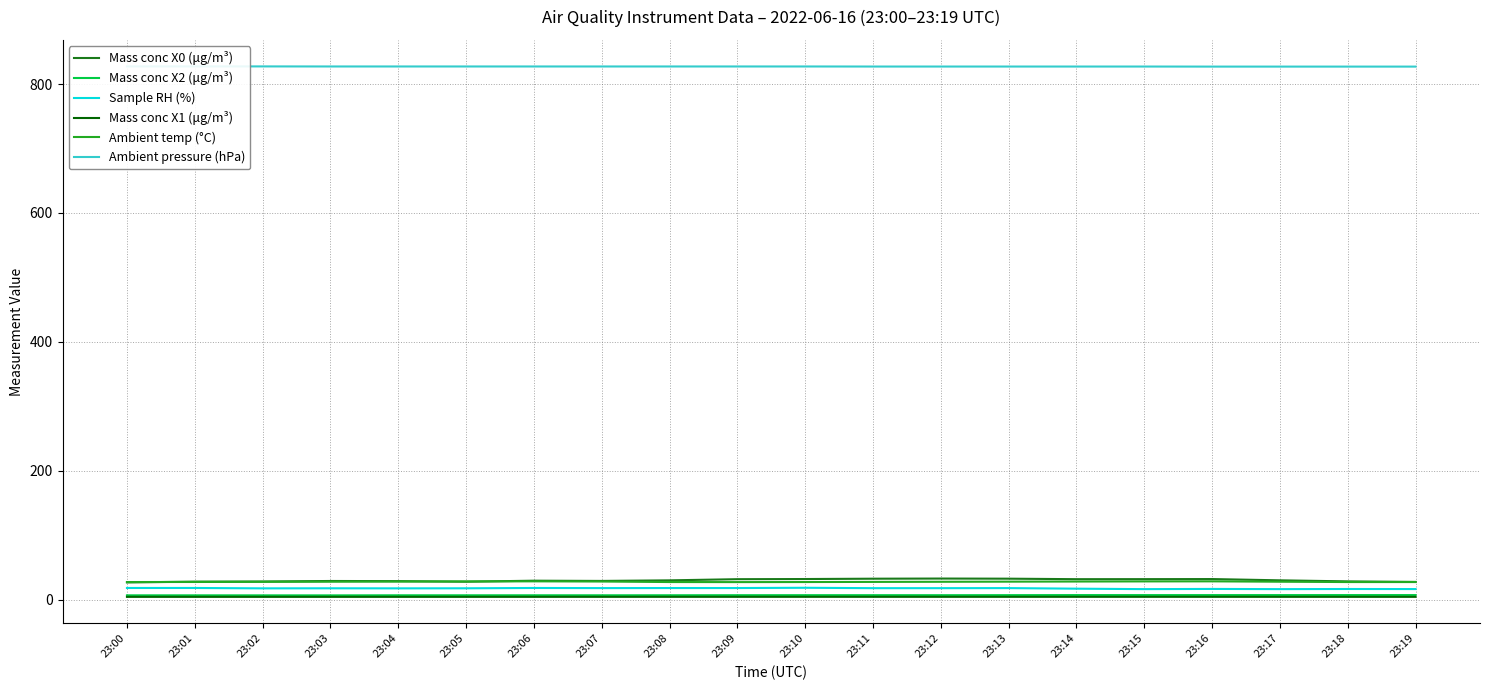

True or false: Mass conc X2 (μg/m³) and Ambient pressure (hPa) intersect in this chart.

False